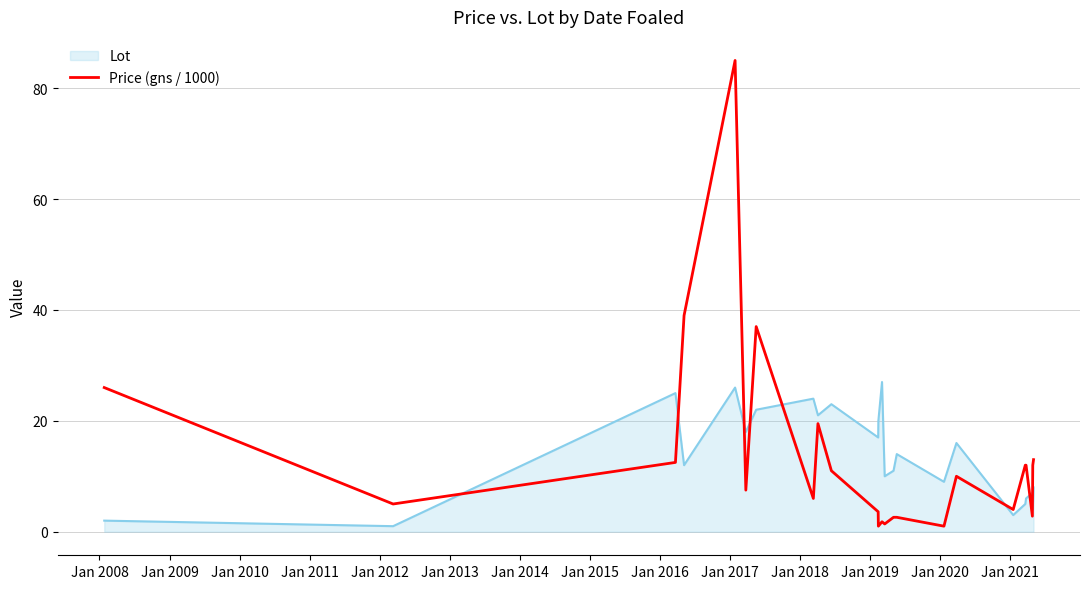

Is this an area chart (filled region under the line)?

No